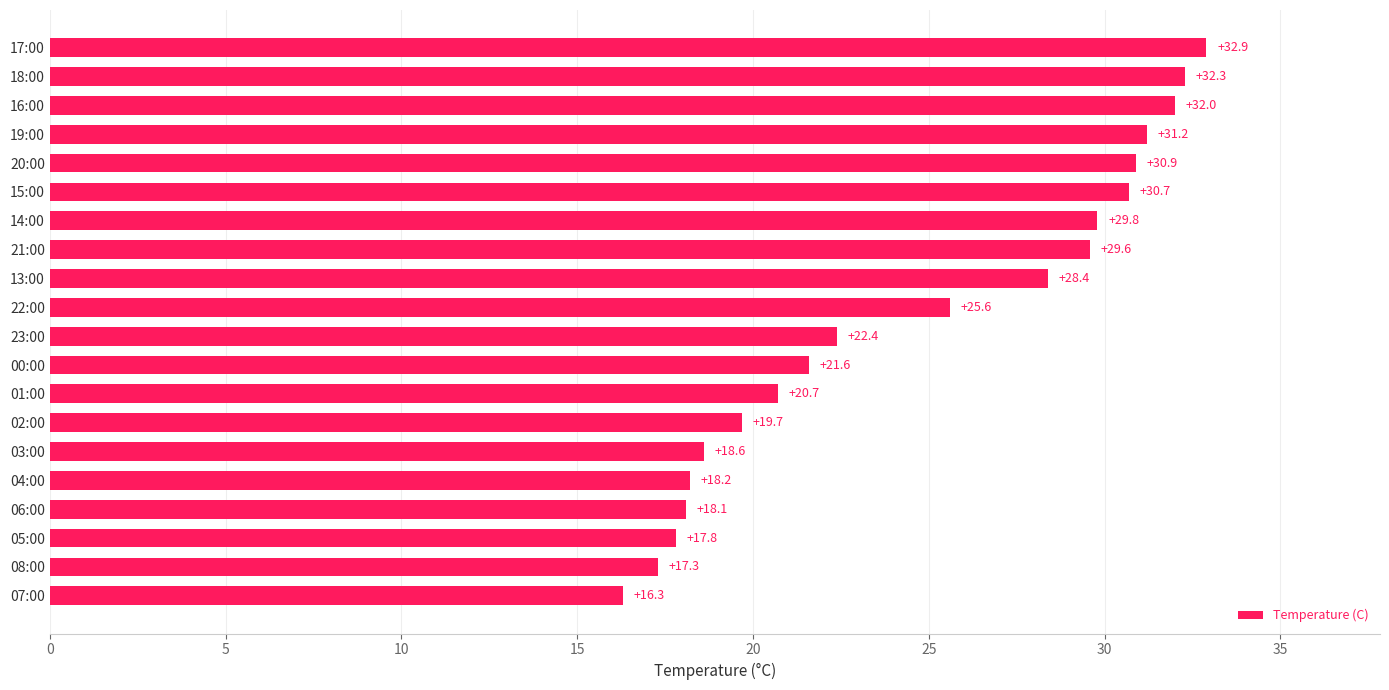

Reading bottom to top, what are all the values shown in this chart?

07:00=16.3	08:00=17.3	05:00=17.8	06:00=18.1	04:00=18.2	03:00=18.6	02:00=19.7	01:00=20.7	00:00=21.6	23:00=22.4	22:00=25.6	13:00=28.4	21:00=29.6	14:00=29.8	15:00=30.7	20:00=30.9	19:00=31.2	16:00=32.0	18:00=32.3	17:00=32.9